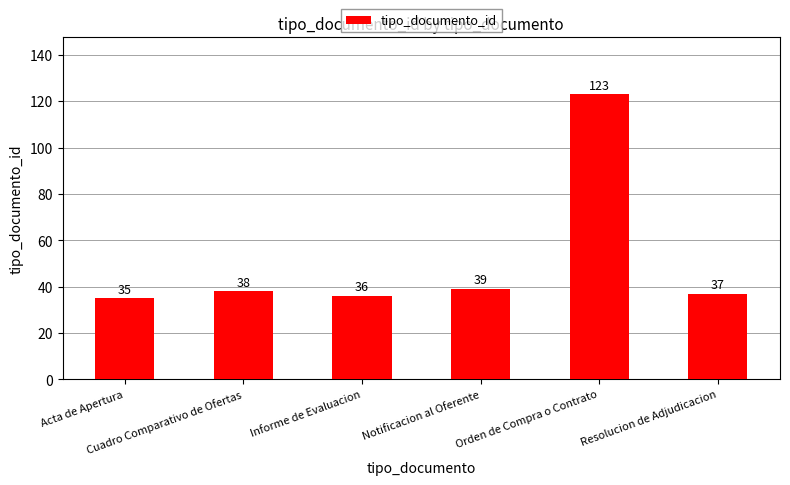

Rank the categories by value from highest to lowest.

Orden de Compra o Contrato, Notificacion al Oferente, Cuadro Comparativo de Ofertas, Resolucion de Adjudicacion, Informe de Evaluacion, Acta de Apertura